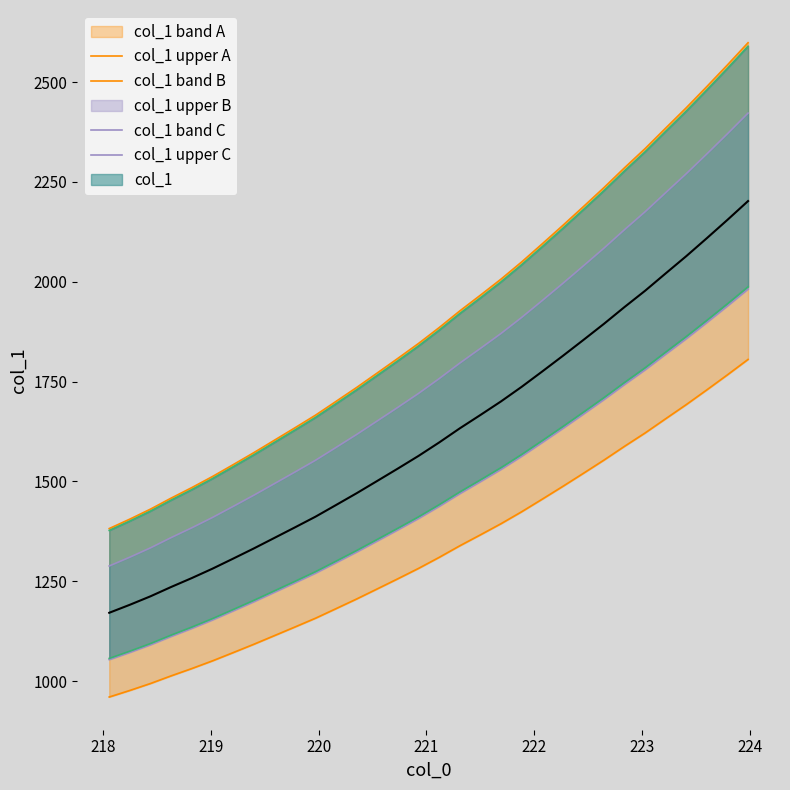

What is the value of the col_1 point at the 10th from the left?

1385.0